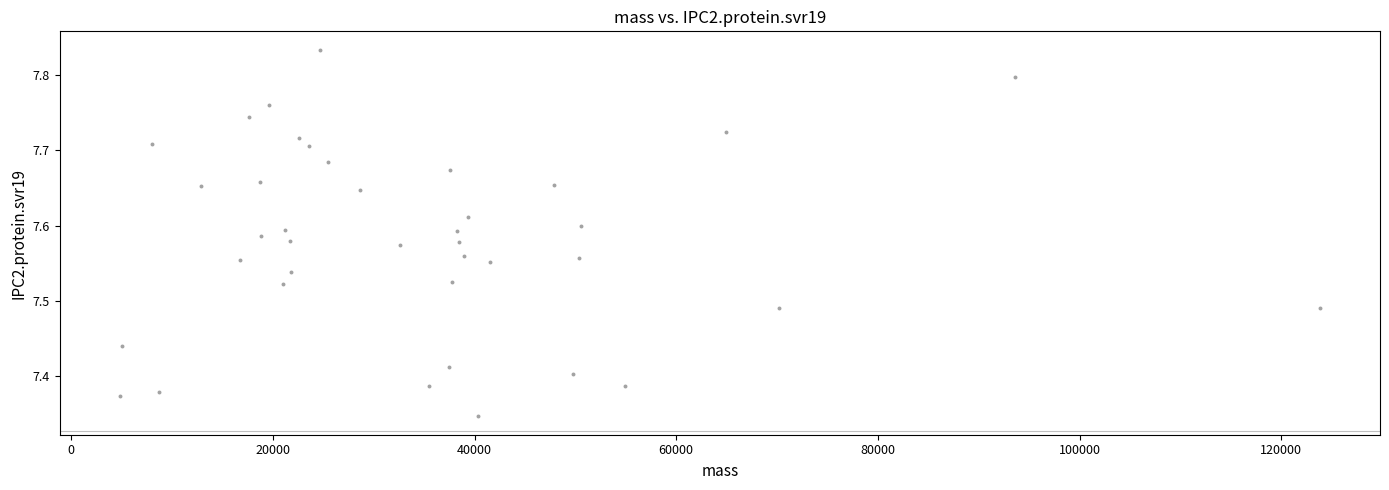

What is the range of Y values (max minus min)?

0.5